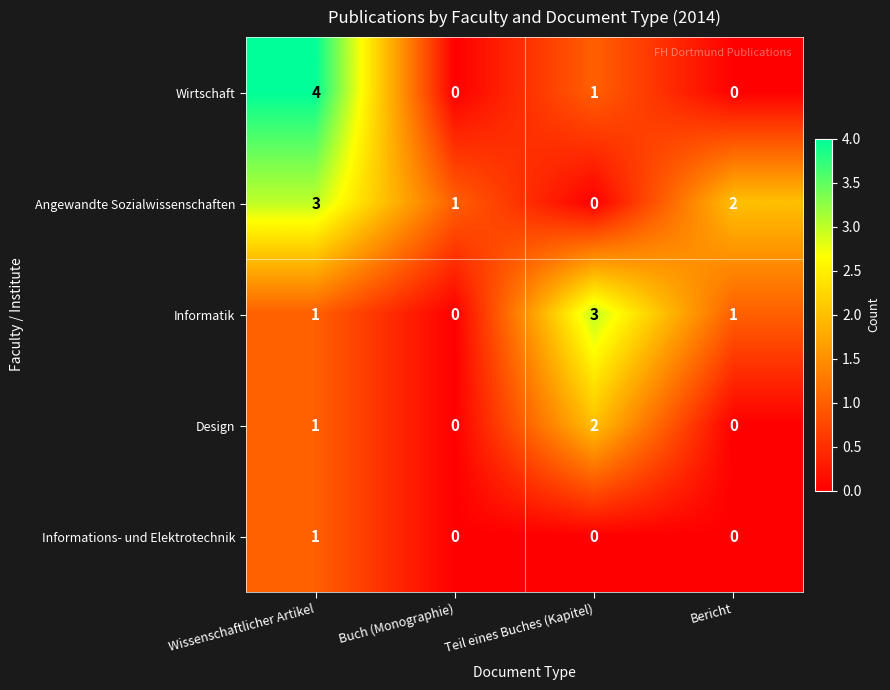

Reading left to right, list all the values displayed in this chart.

Wirtschaft: Wissenschaftlicher Artikel=4	Buch (Monographie)=0	Teil eines Buches (Kapitel)=1	Bericht=0
Angewandte Sozialwissenschaften: Wissenschaftlicher Artikel=3	Buch (Monographie)=1	Teil eines Buches (Kapitel)=0	Bericht=2
Informatik: Wissenschaftlicher Artikel=1	Buch (Monographie)=0	Teil eines Buches (Kapitel)=3	Bericht=1
Design: Wissenschaftlicher Artikel=1	Buch (Monographie)=0	Teil eines Buches (Kapitel)=2	Bericht=0
Informations- und Elektrotechnik: Wissenschaftlicher Artikel=1	Buch (Monographie)=0	Teil eines Buches (Kapitel)=0	Bericht=0